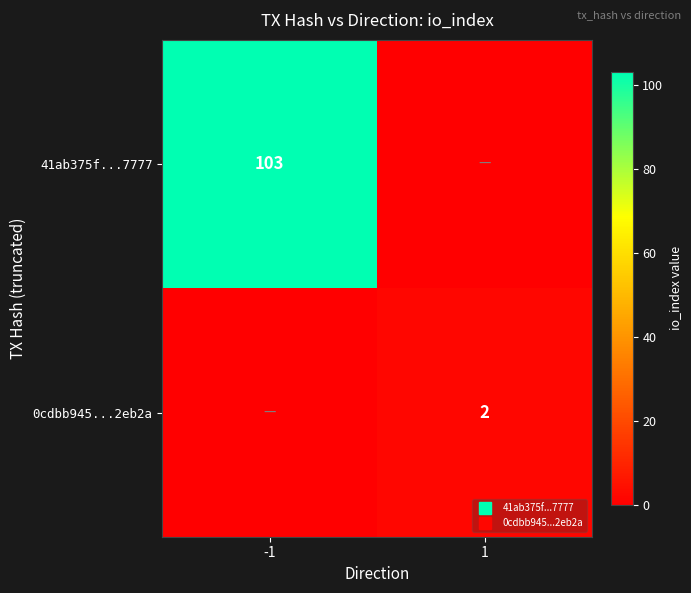

What is the sum of the 0cdbb945...2eb2a values at -1 and 1?

2